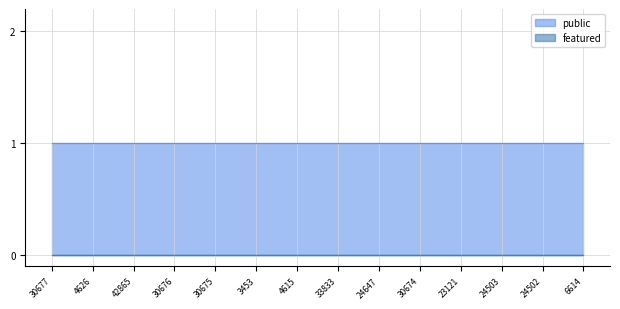

What is the label of the 3rd point from the right?

24503